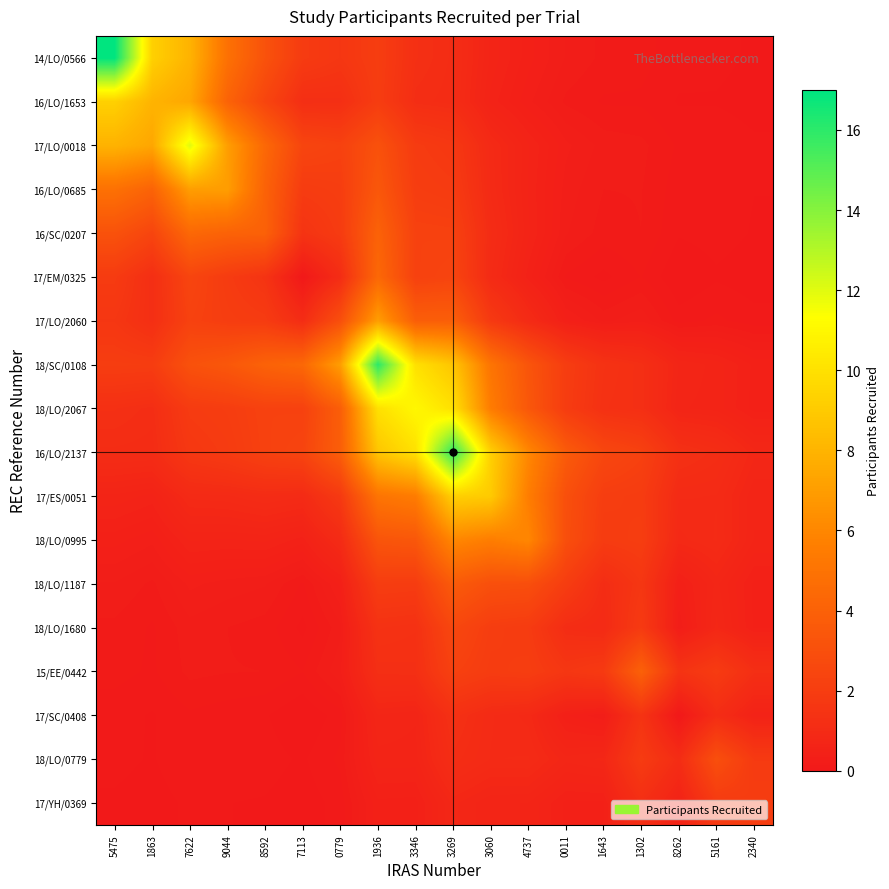

Rank the series by their maximum value, from highest to lowest.

14/LO/0566, 18/SC/0108, 16/LO/2137, 17/LO/0018, 18/LO/2067, 16/LO/1653, 17/ES/0051, 16/LO/0685, 17/LO/2060, 18/LO/0995, 16/SC/0207, 17/EM/0325, 15/EE/0442, 18/LO/1187, 18/LO/0779, 18/LO/1680, 17/YH/0369, 17/SC/0408